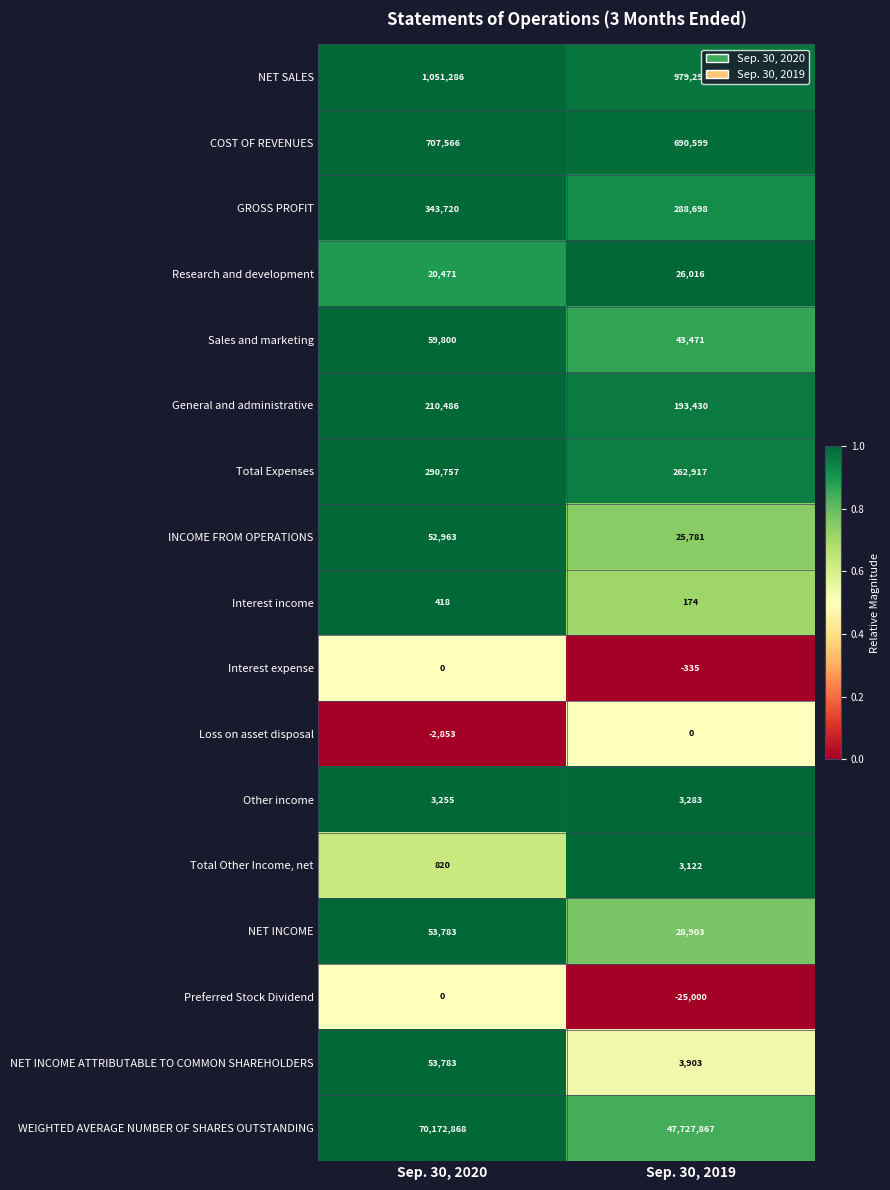

Which series has the largest total across all categories?

WEIGHTED AVERAGE NUMBER OF SHARES OUTSTANDING